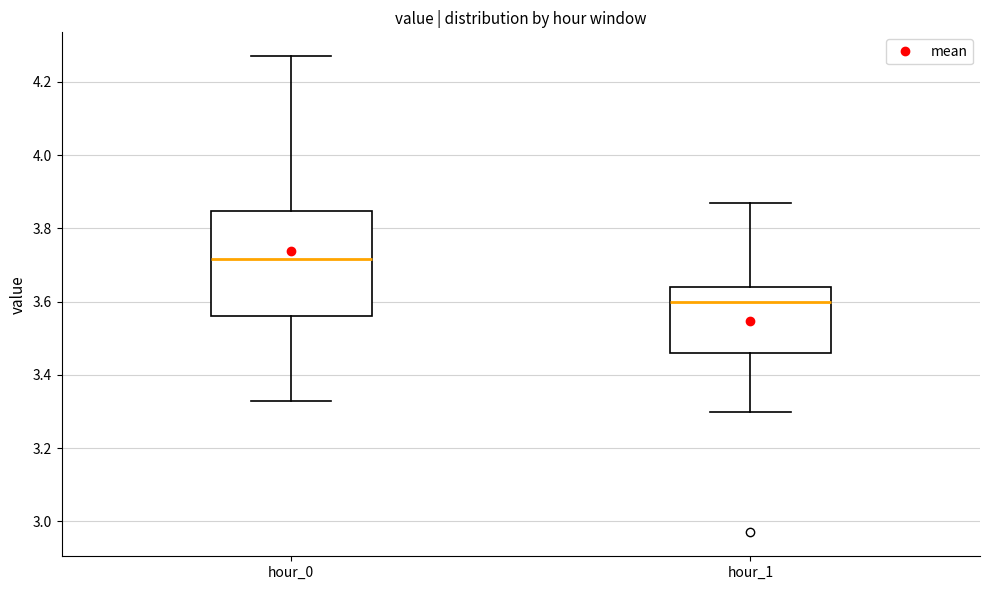

Comparing the boxes themselves (not the whiskers), which one is the tallest?

hour_0